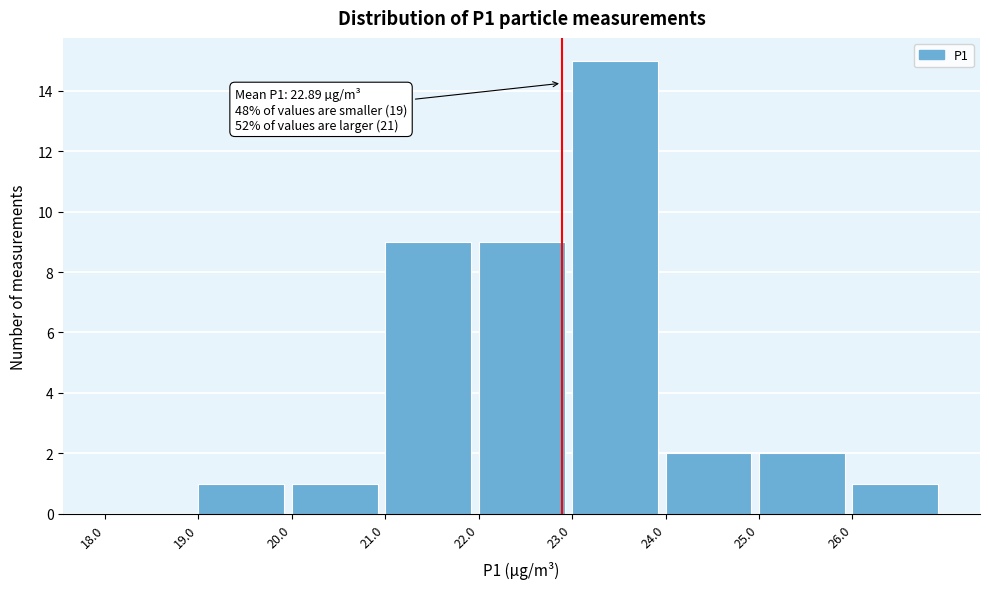

Over which range of the x-axis is the bar tallest?

23 to 24